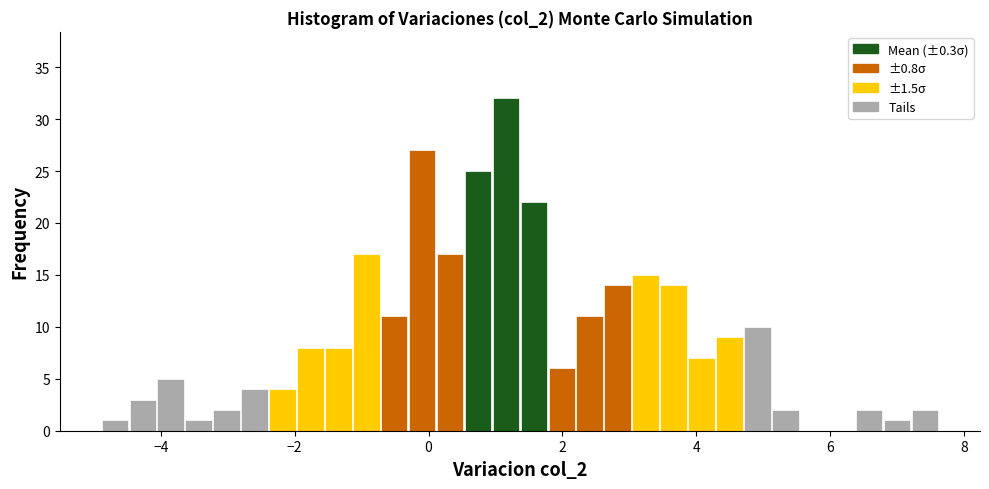

Read against the x-axis, roughly where is the centre of the tallest bar?

1.2